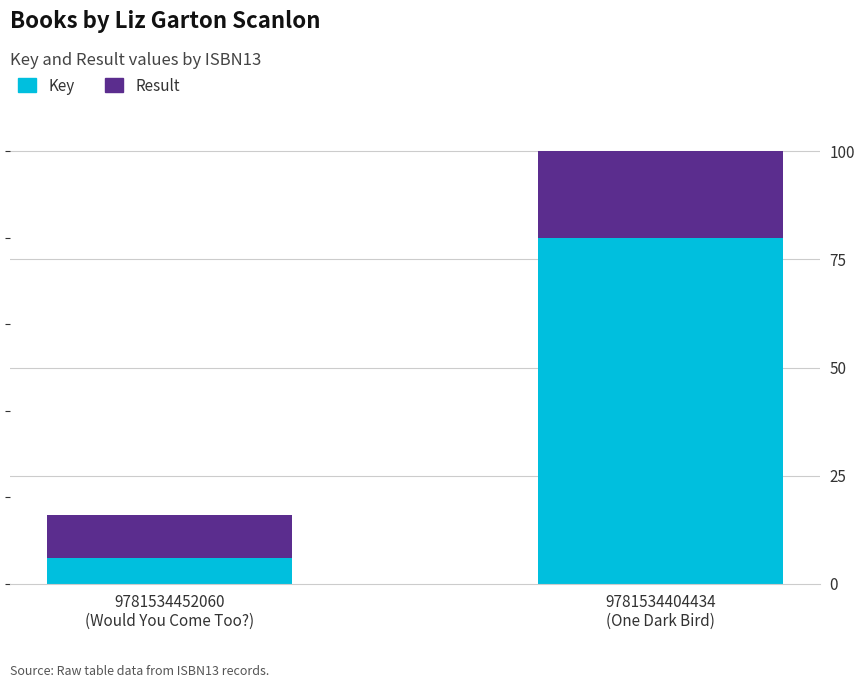

Rank the series by their average value, from lowest to highest.

Result, Key